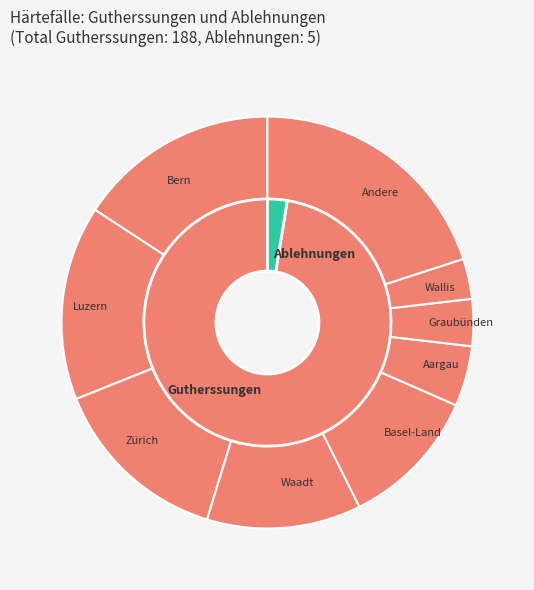

Do Uri and Graubünden together represent more than half of the pie?

No